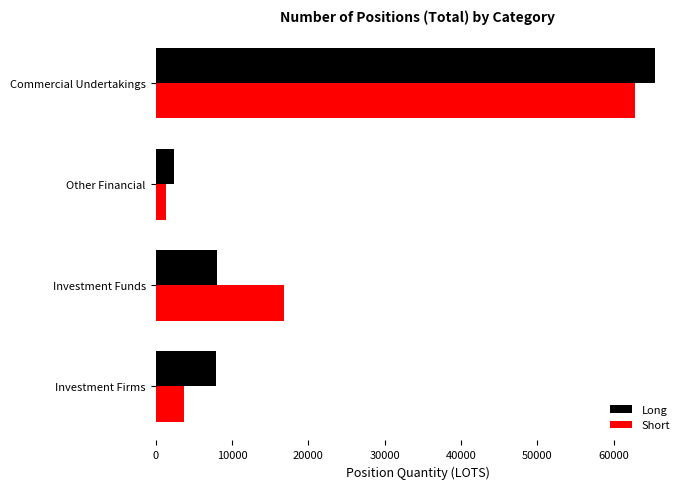

List the series in order of their peak value, highest first.

Long, Short